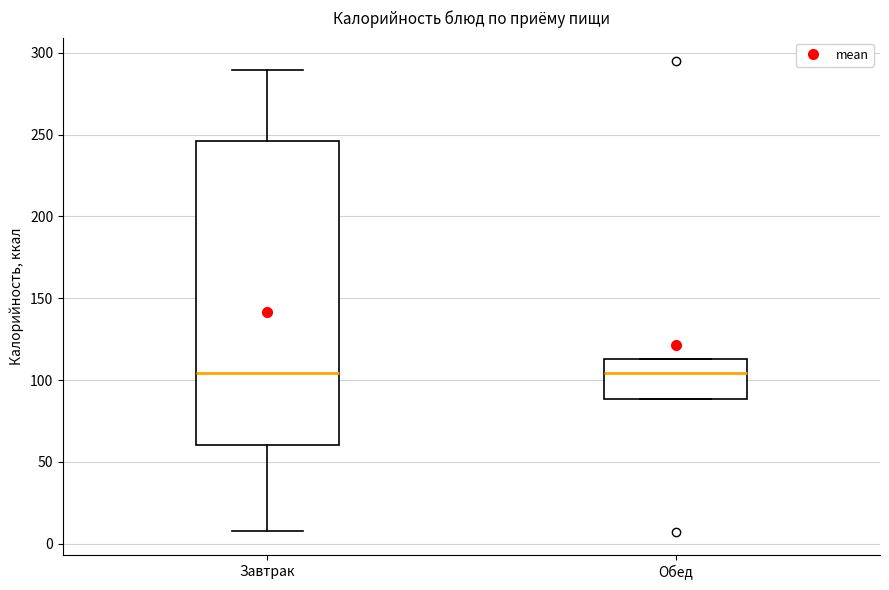

Comparing the boxes themselves (not the whiskers), which one is the tallest?

Завтрак